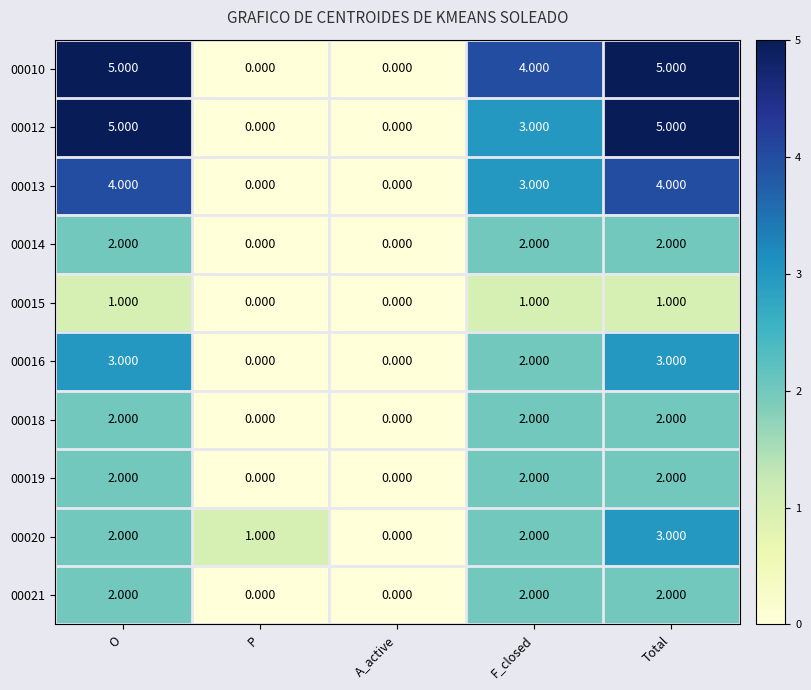

How many distinct data groups are displayed?

10